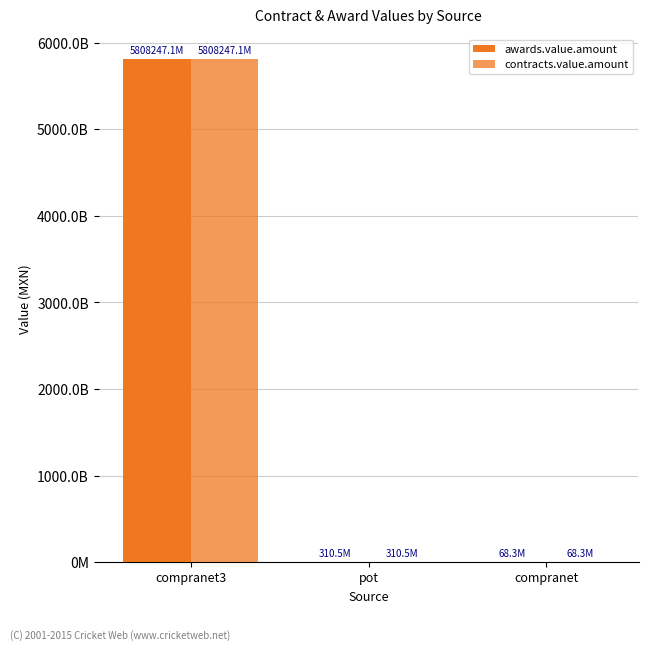

What is the total value across all series at compranet?

136636162.9